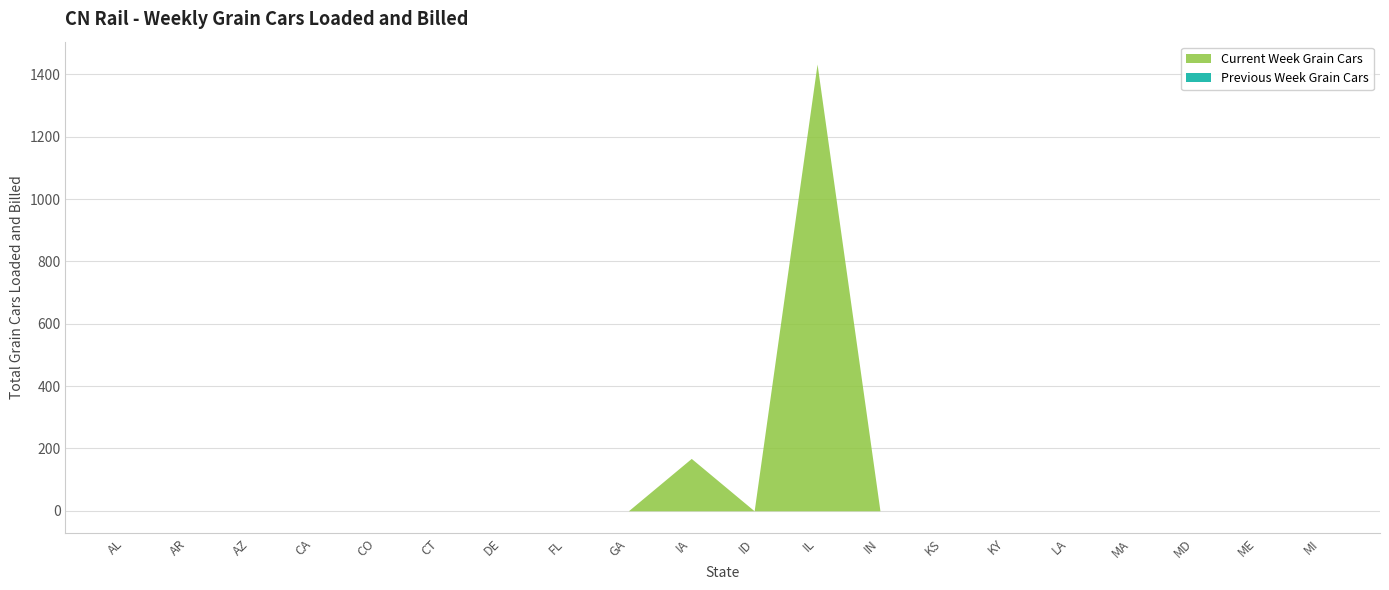

List the series in order of their peak value, lowest first.

Previous Week Grain Cars, Current Week Grain Cars